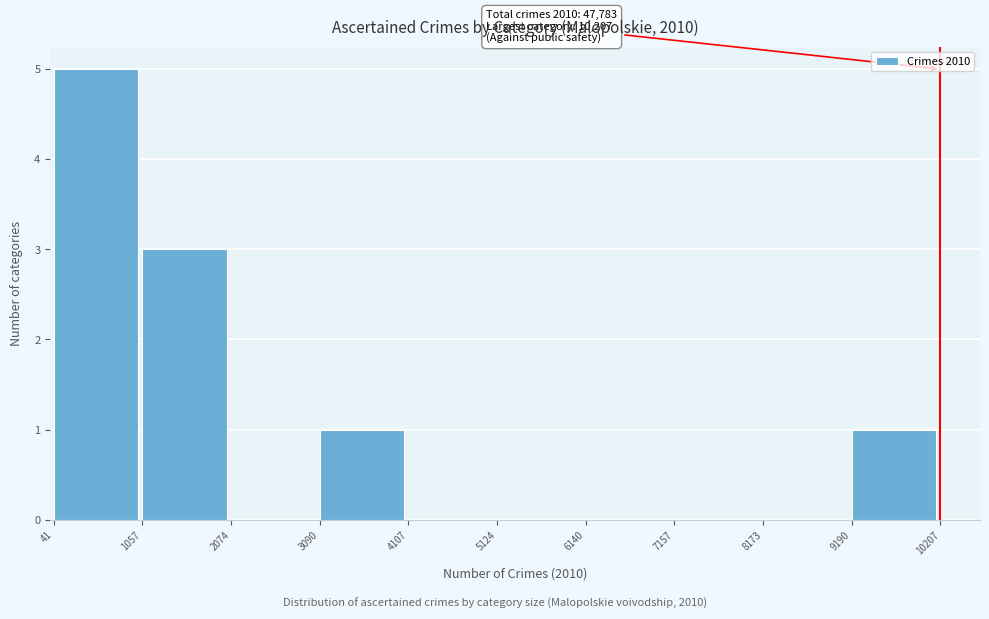

Which range on the x-axis has the tallest bar?

41 to 1057